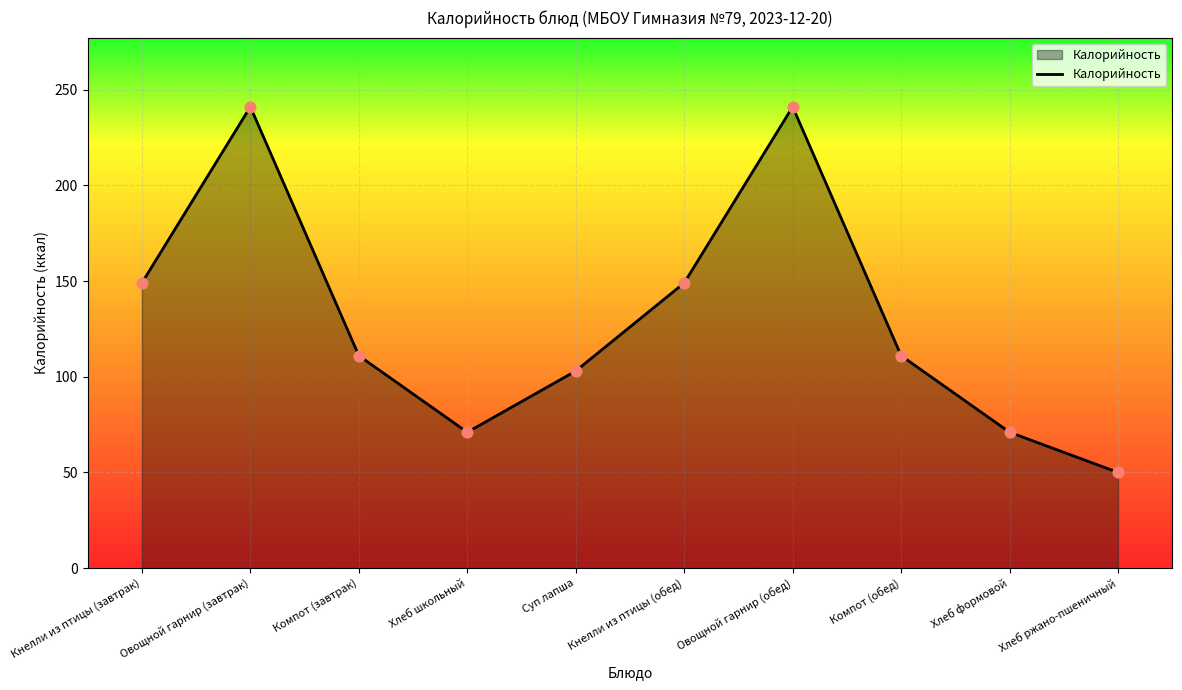

What is the change in value from Хлеб школьный to Компот (обед)?

+40